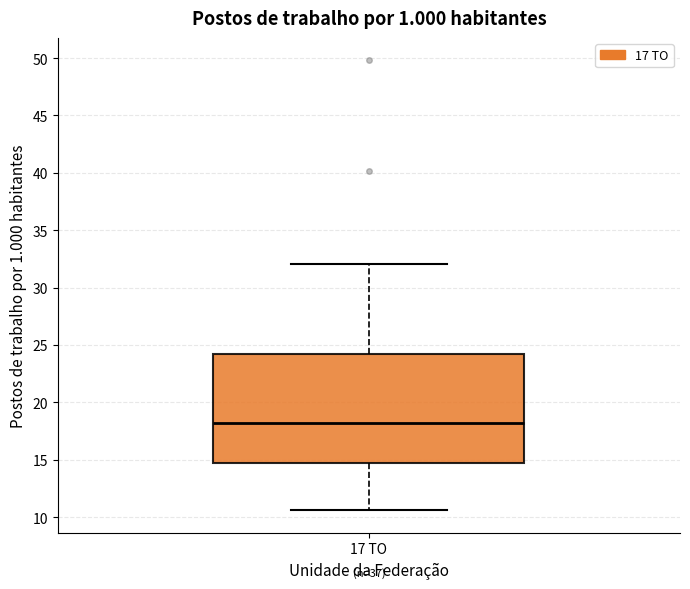

Transcribe this box plot: give where the median line is, the range the box spans, and where the two whiskers end, as read against the y-axis. The values are not printed on the chart, so give them approximately, as read against the axis.

median 18.0, box 14.5 to 24.0, whiskers 10.5 to 32.0